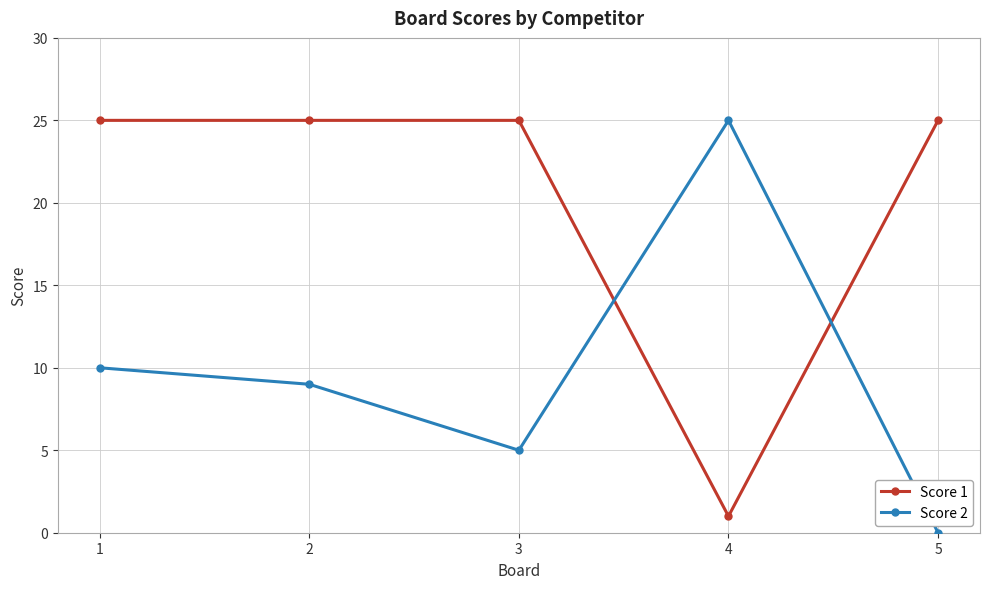

The value of Score 1 at 1 is 25. True or false?

True